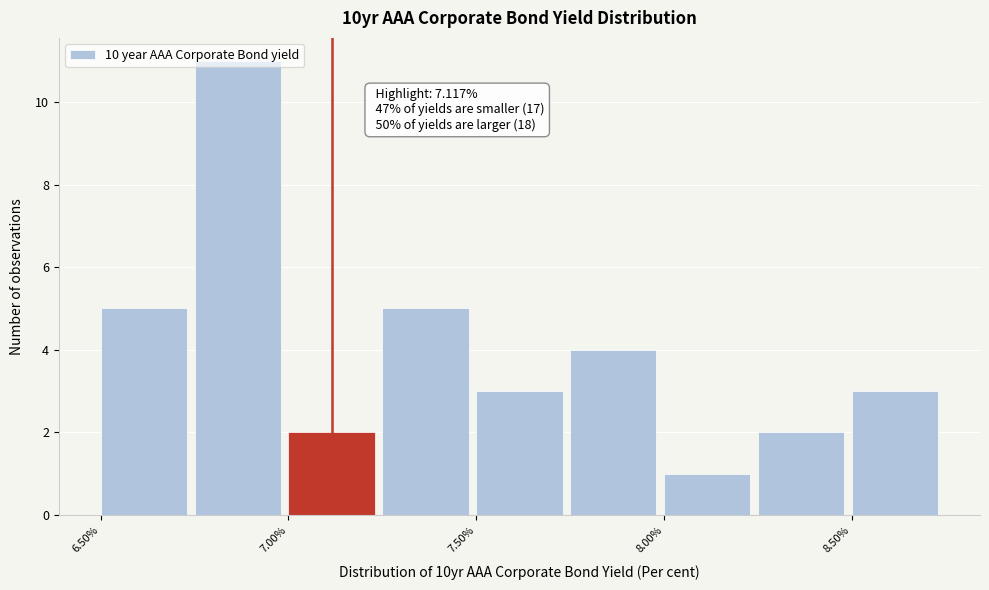

Over which range of the x-axis is the bar tallest?

6.75 to 7.00